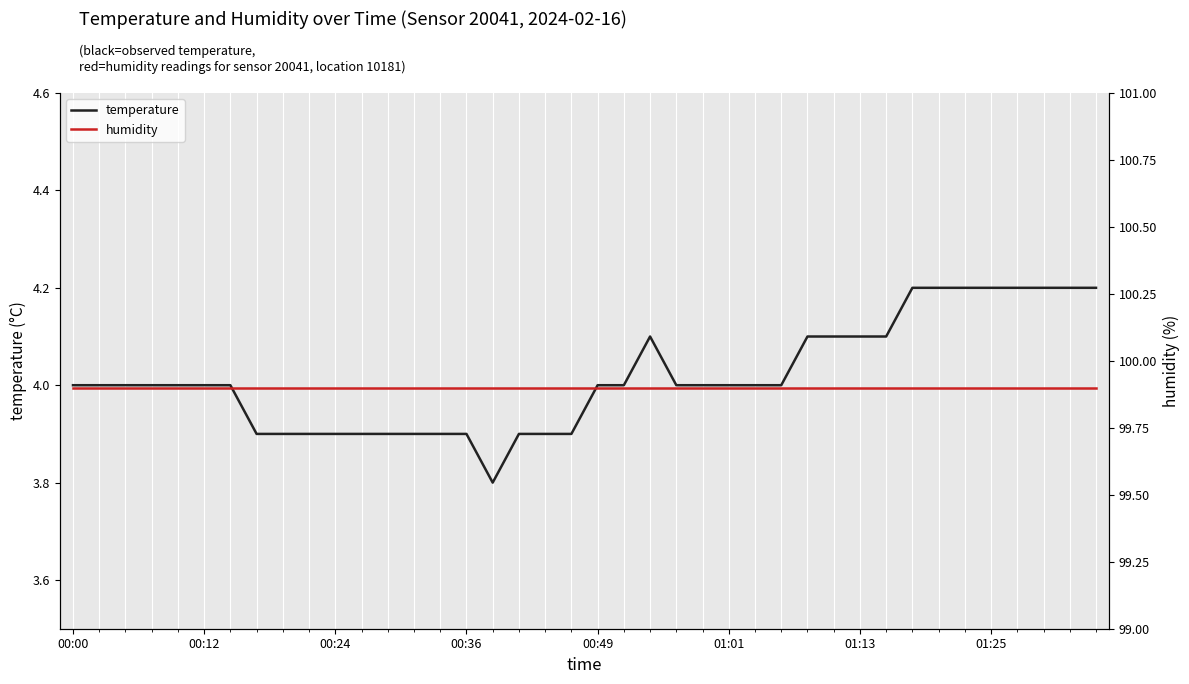

True or false: humidity and temperature intersect in this chart.

False